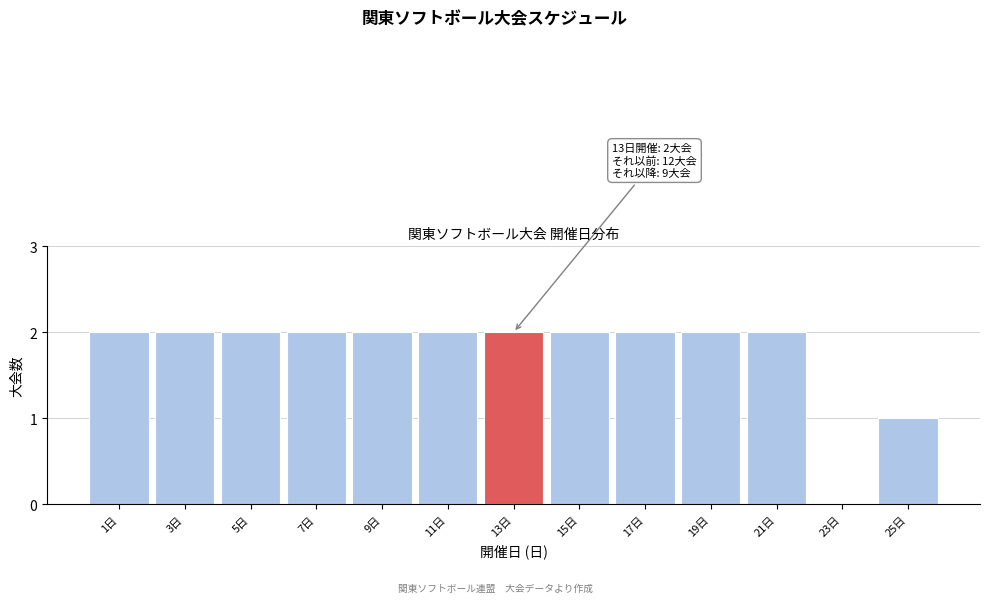

Reading left to right, transcribe all the data shown in this chart.

1日=2	3日=2	5日=2	7日=2	9日=2	11日=2	13日=2	15日=2	17日=2	19日=2	21日=2	23日=0	25日=1